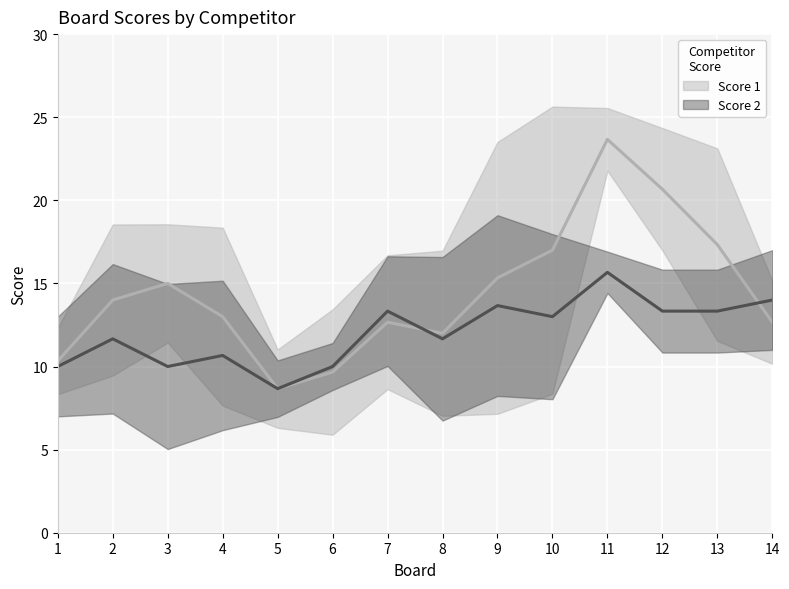

What is the lowest value of the Score 1 series?

8.7